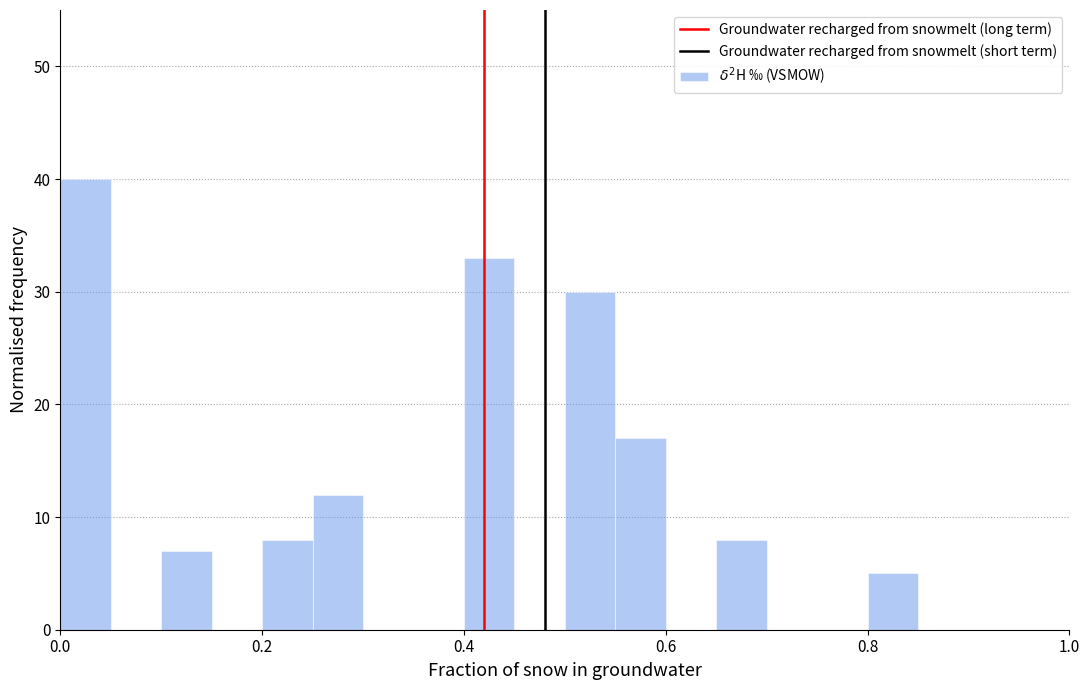

Read against the x-axis, roughly where is the centre of the tallest bar?

0.02